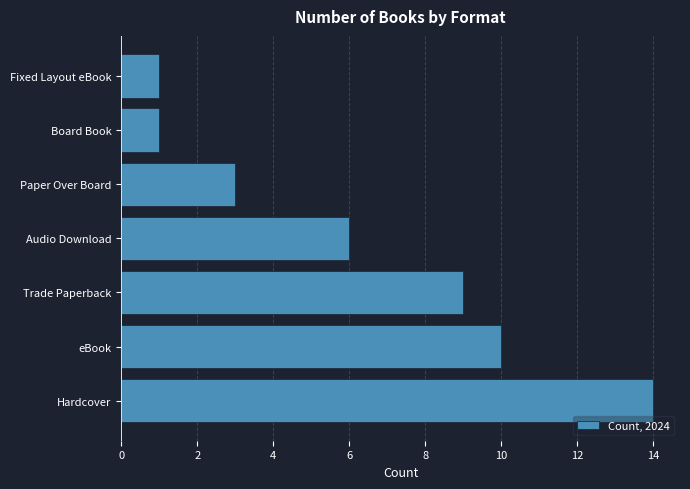

Reading bottom to top, transcribe all the data shown in this chart.

14	10	9	6	3	1	1